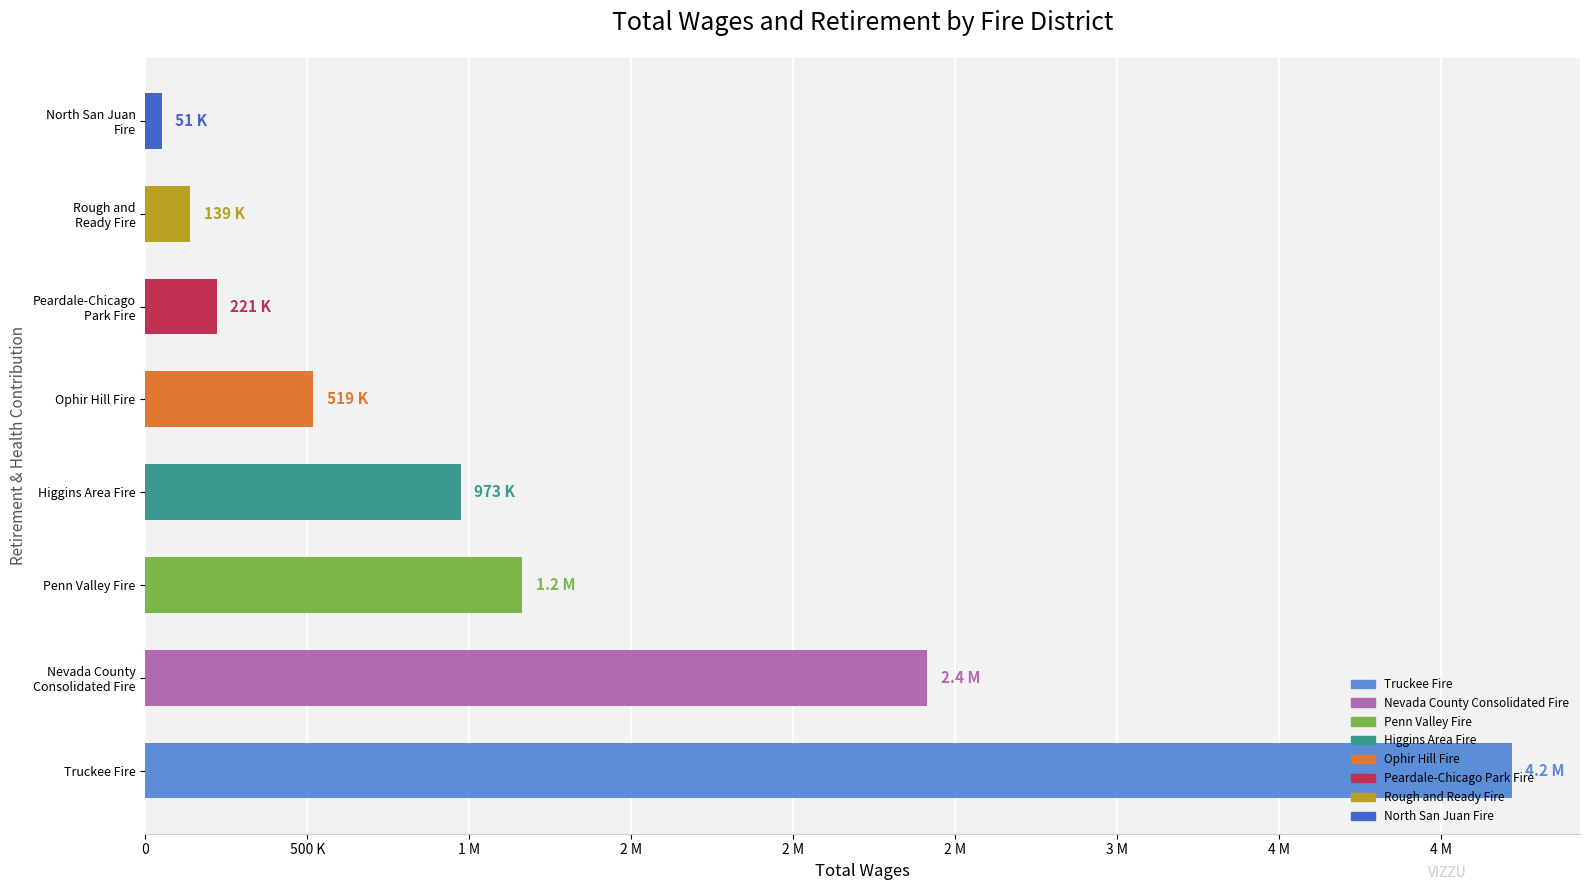

Which has a higher value, Peardale-Chicago
Park Fire or North San Juan
Fire?

Peardale-Chicago
Park Fire